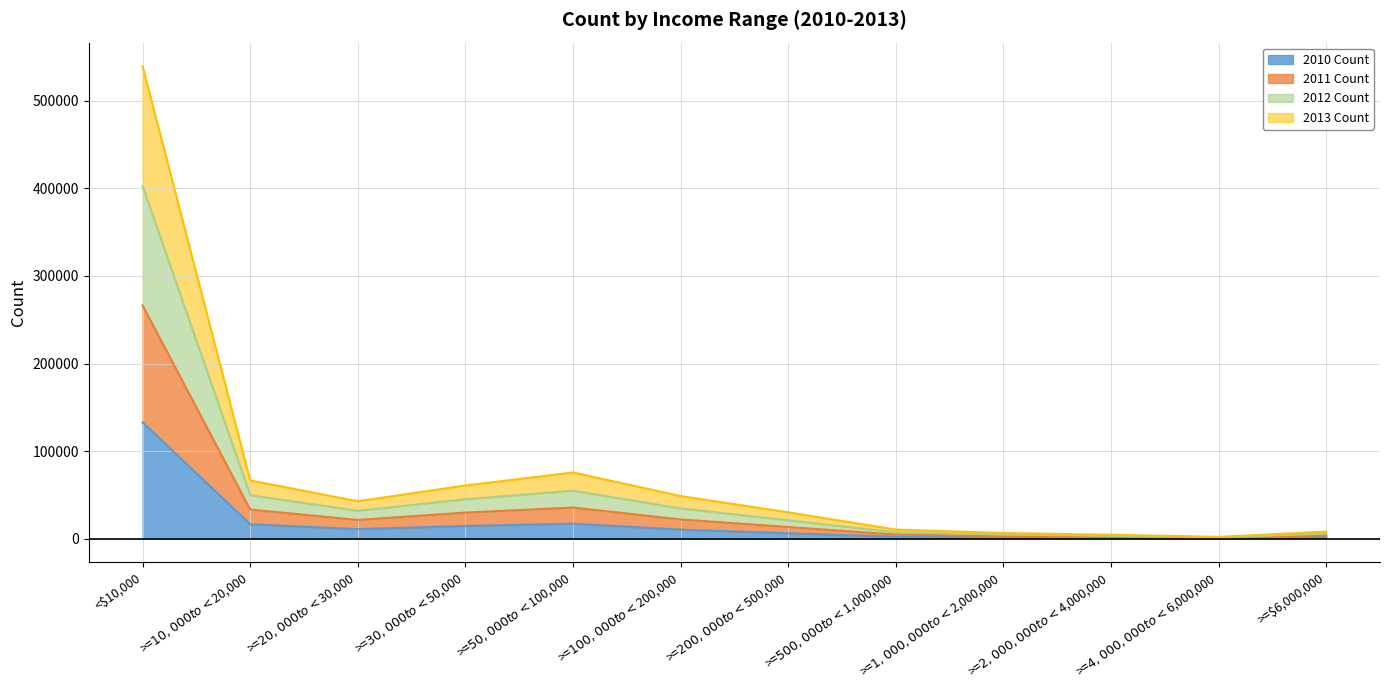

At which category is the sum across all series the highest?

<$10,000